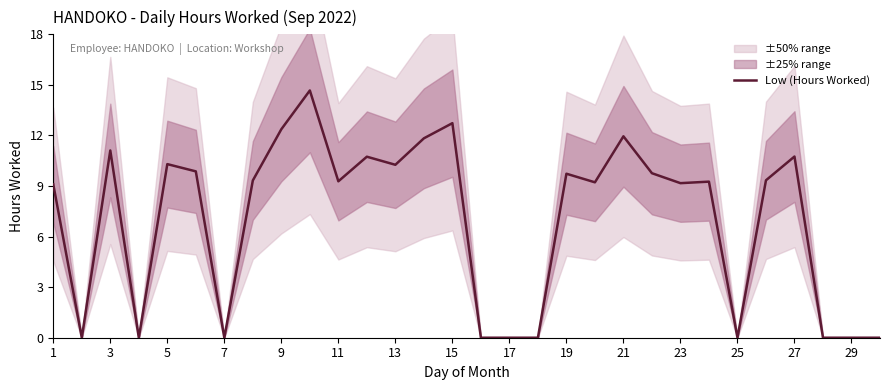

The value at 1 is 9.1. True or false?

True